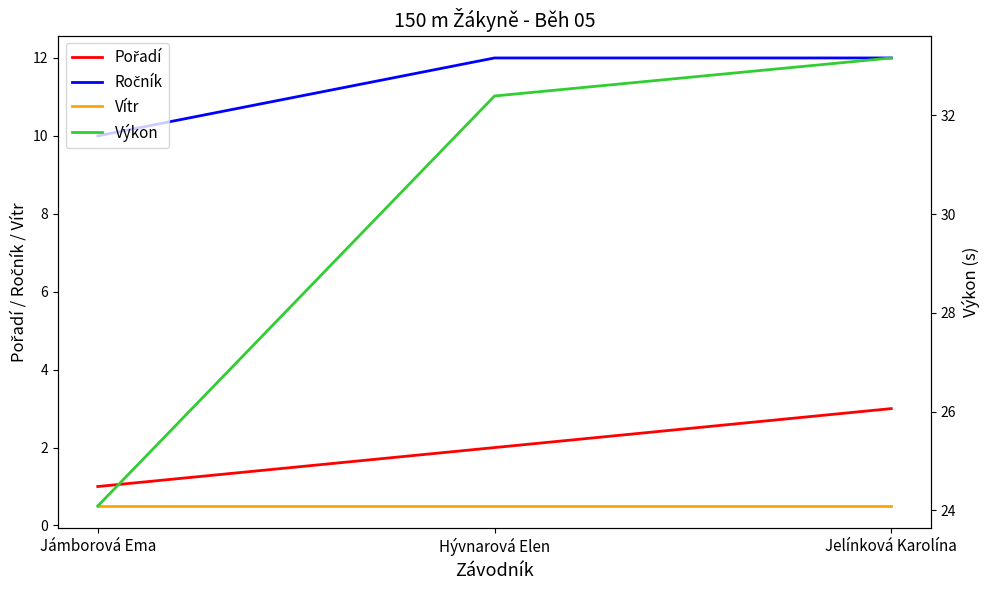

Between Jelínková Karolína and Hývnarová Elen, which is larger?

Jelínková Karolína